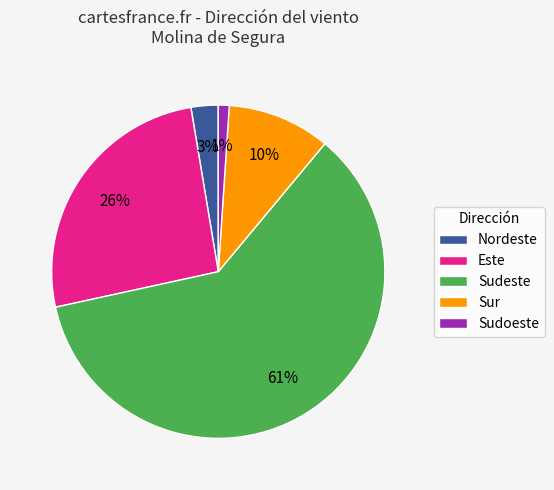

The Sudeste slice represents 3% of the pie. True or false?

False